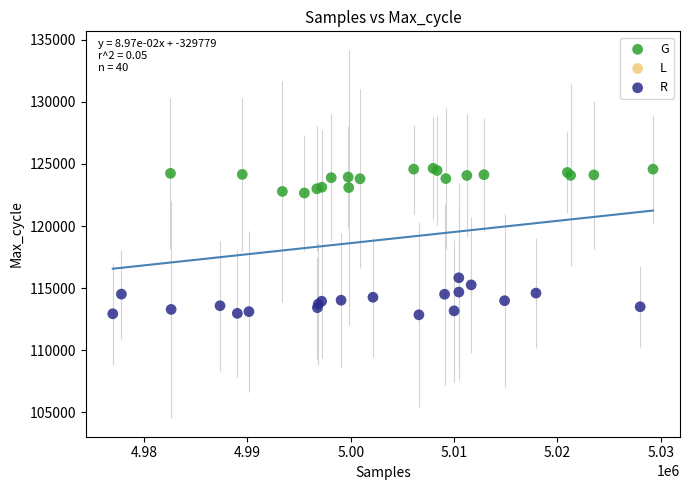

Which series reaches the minimum Y coordinate?

R